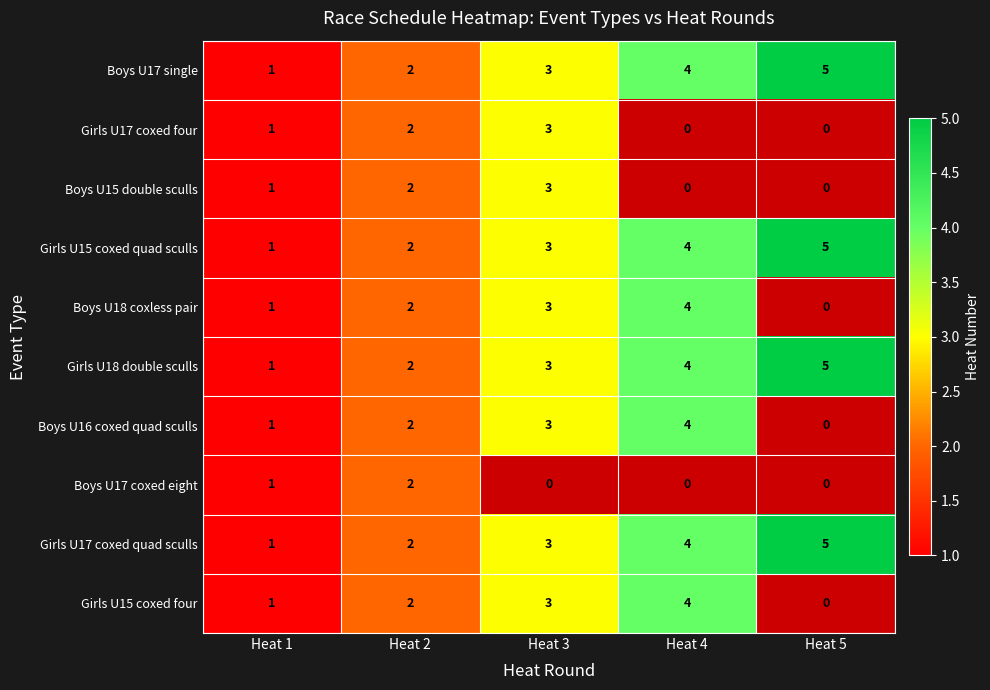

The value of Boys U17 single at Heat 5 is 5. True or false?

True